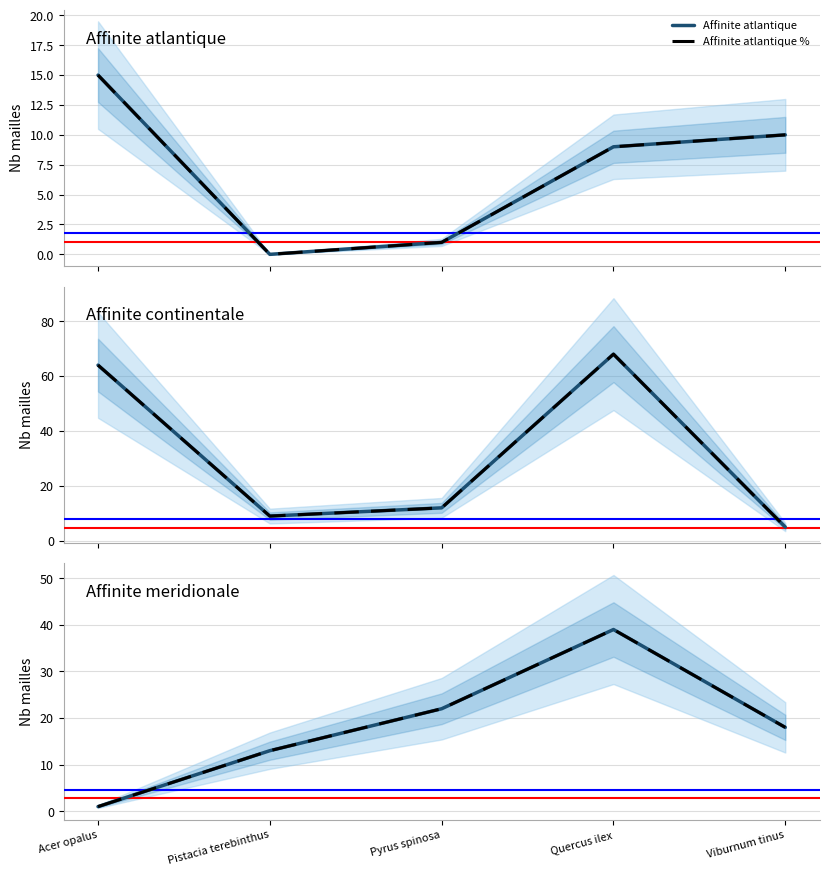

Which series has the largest range (max minus min)?

Affinite continentale